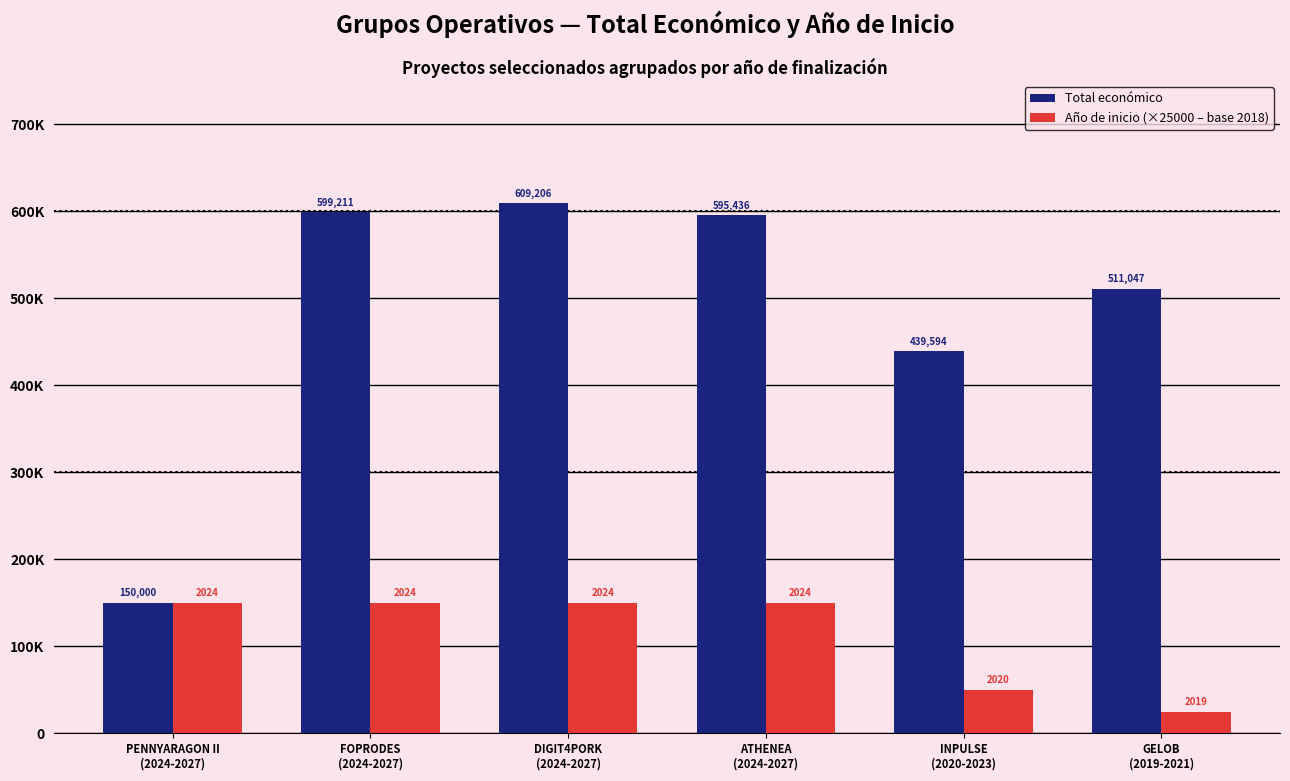

What are all the series names shown in the legend?

Total económico, Año de inicio (×25000 – base 2018)